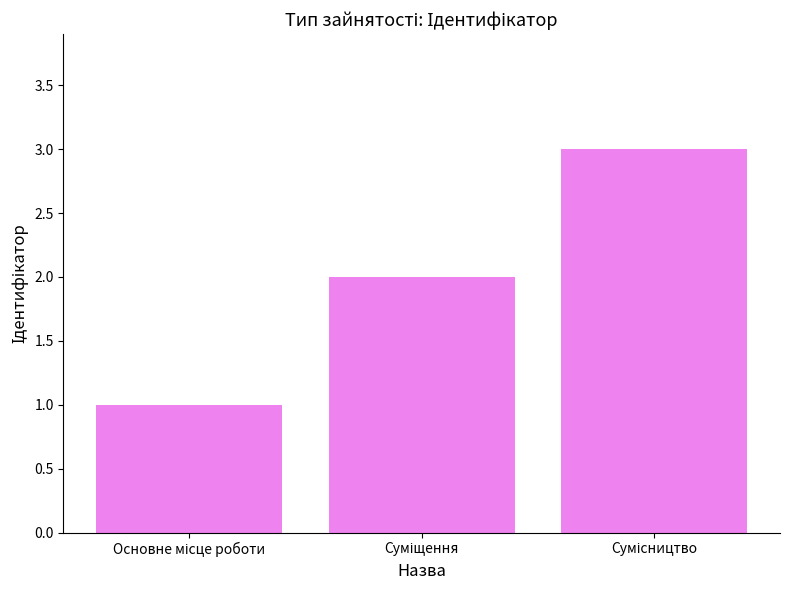

How many bars are there in total?

3